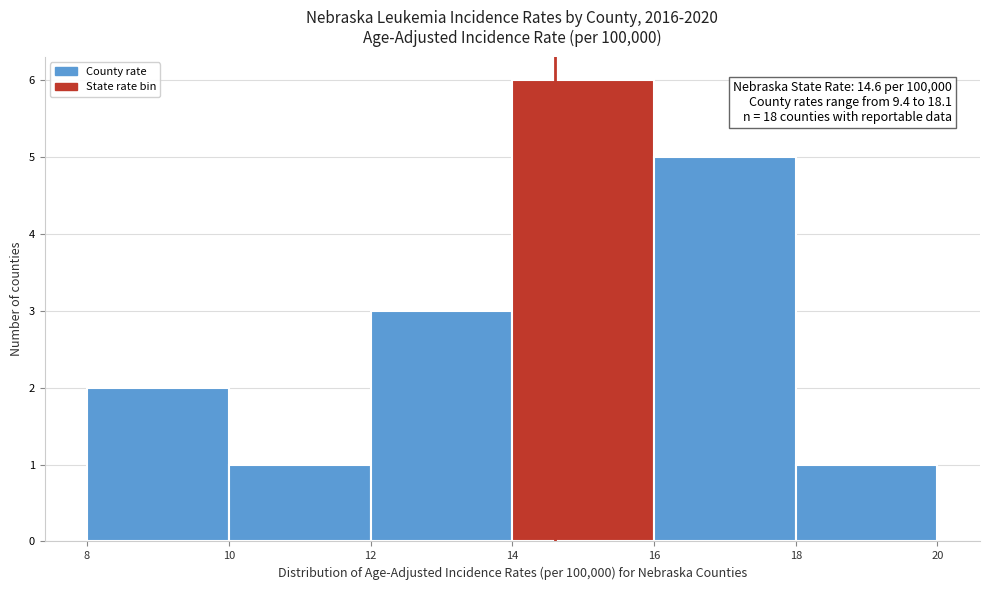

Which range on the x-axis has the tallest bar?

14 to 16